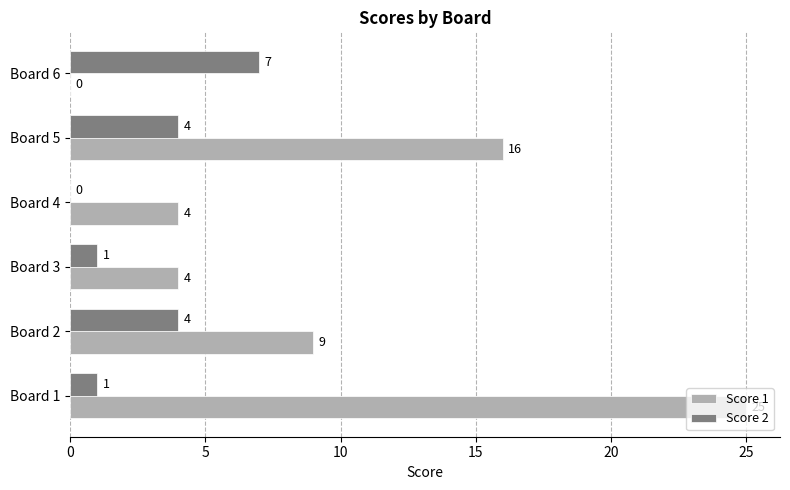

Is the value of Score 1 at Board 4 greater than the value of Score 2 at Board 6?

No